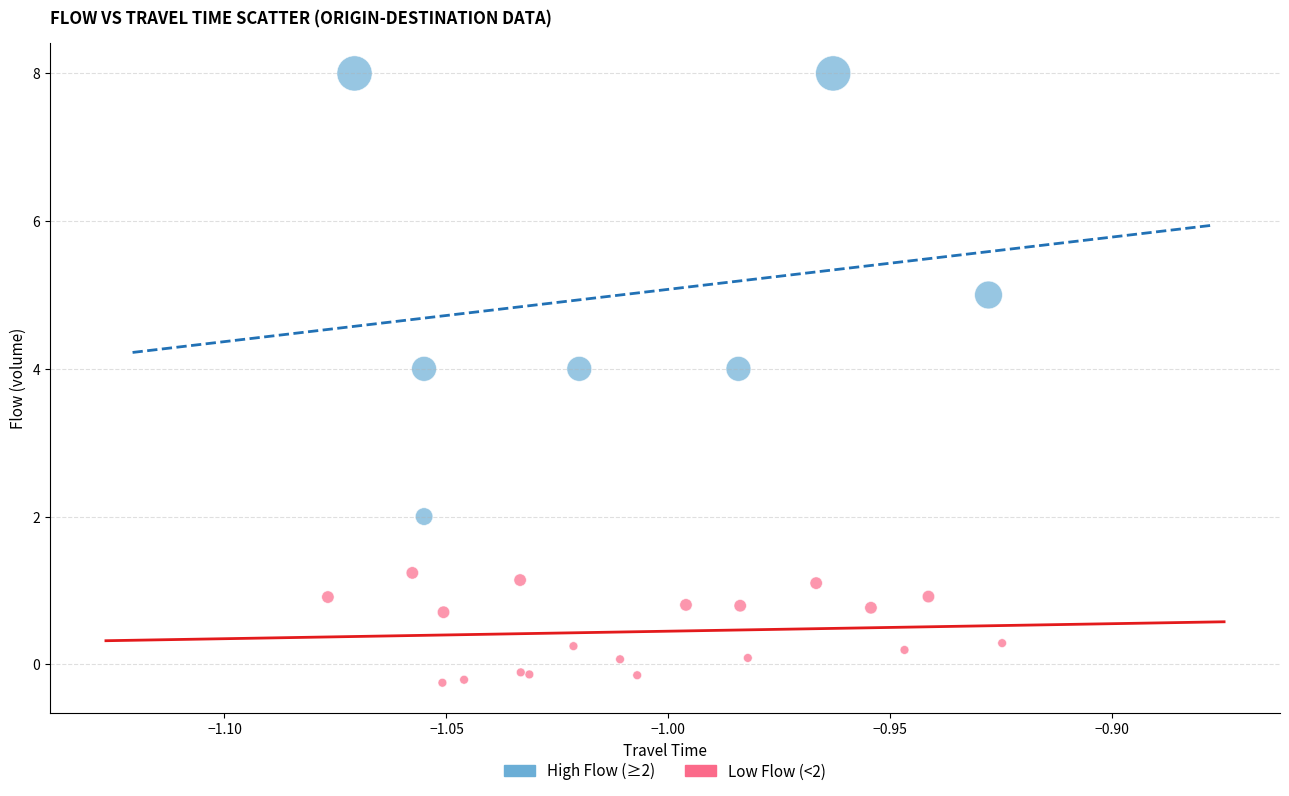

Which series contains the lowest Y value?

Low Flow (<2)